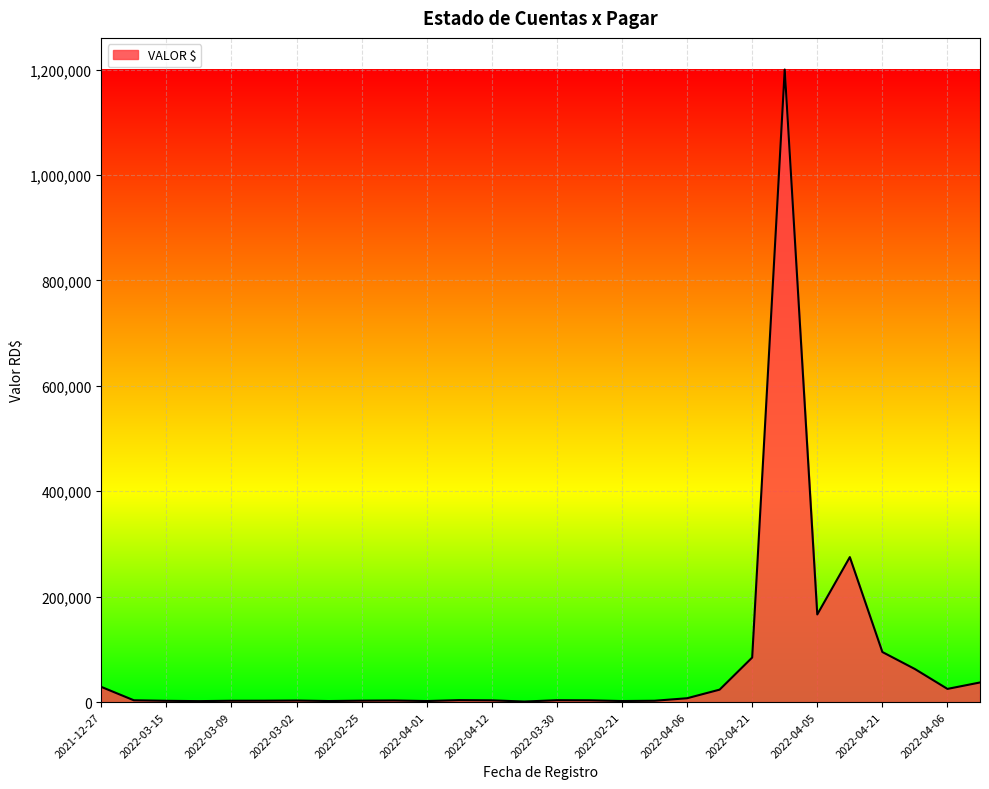

What is the difference between the maximum and minimum values?

1198980.0